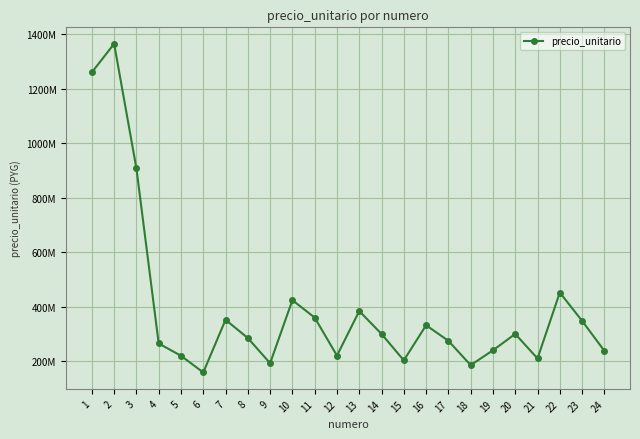

What is the value of the 24th point from the left?

238000000